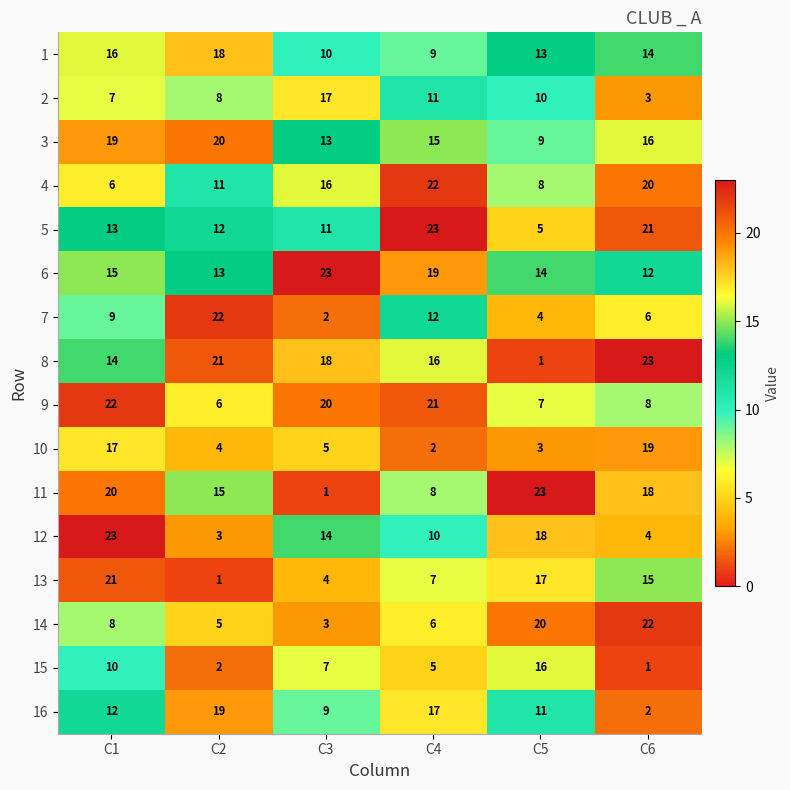

At how many categories does at least one series exceed 11?

6